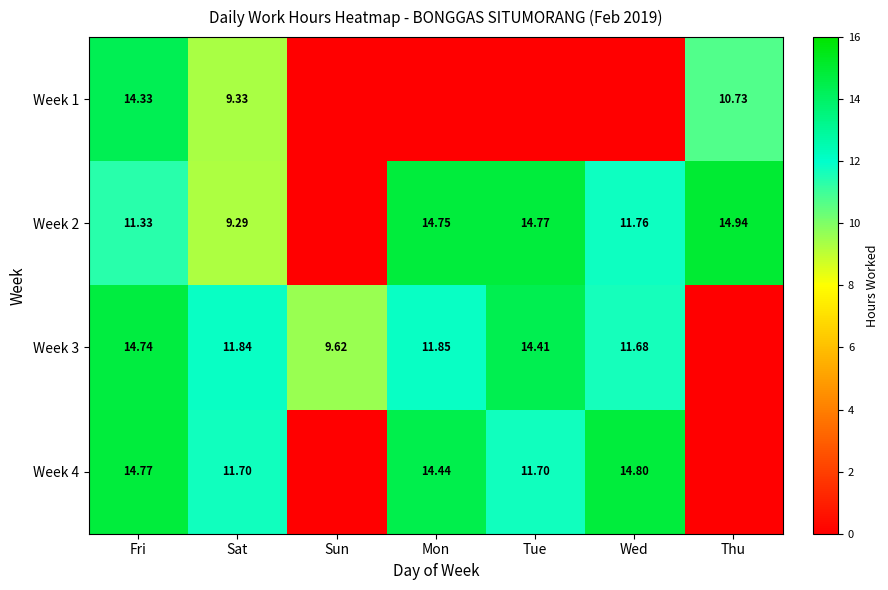

What is the sum of all Week 3 values?

74.1